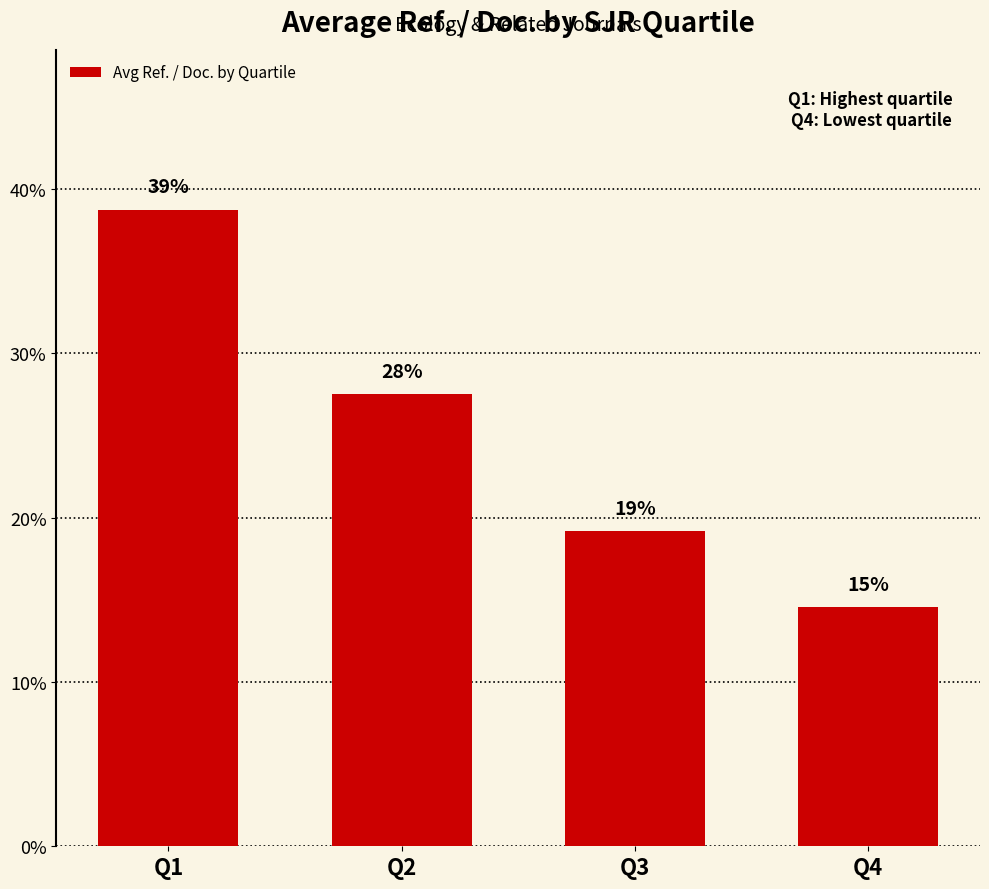

Does the chart contain any negative values?

No